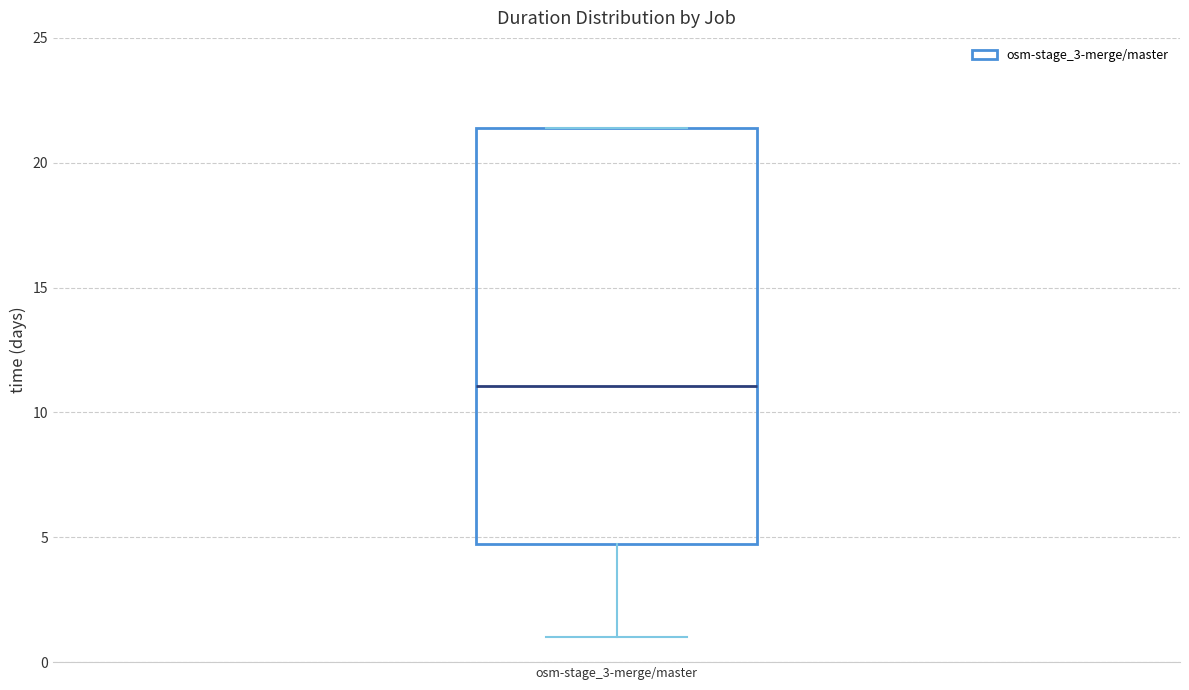

Read this box plot against the y-axis: the position of the median line, the range covered by the box, and the ends of both whiskers. The values are not printed on the chart, so give them approximately, as read against the axis.

median 11.0, box 5.0 to 21.5, whiskers 1.0 to 21.5